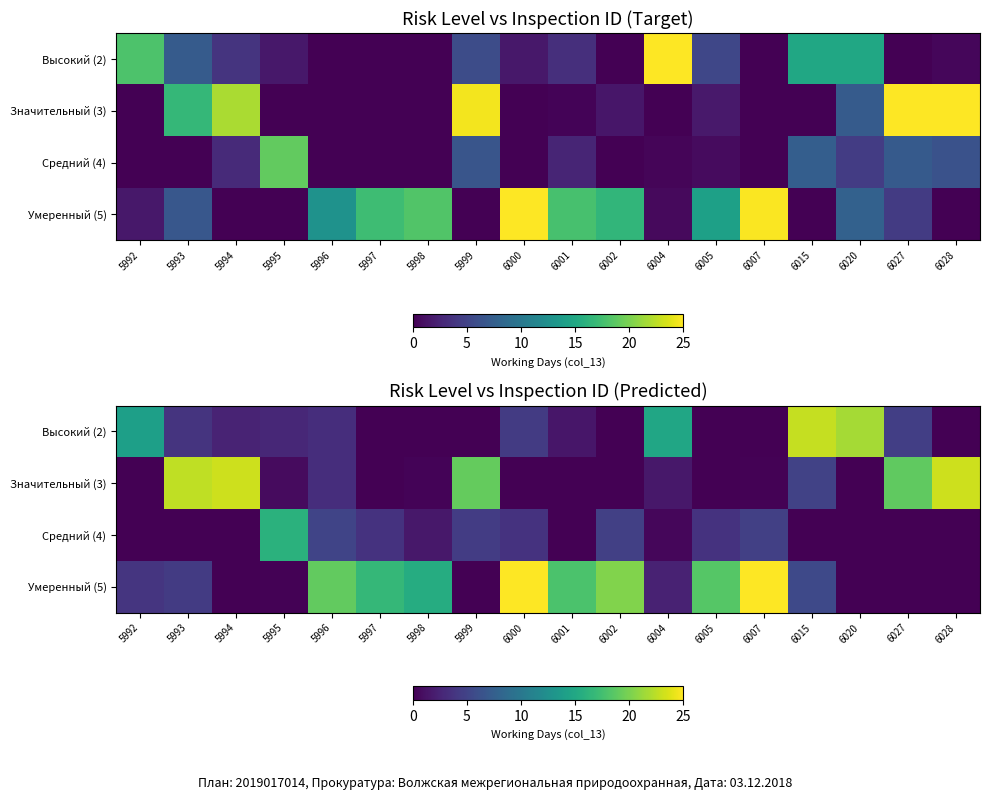

What is the spread (max minus min) of values at 6028?

23.1